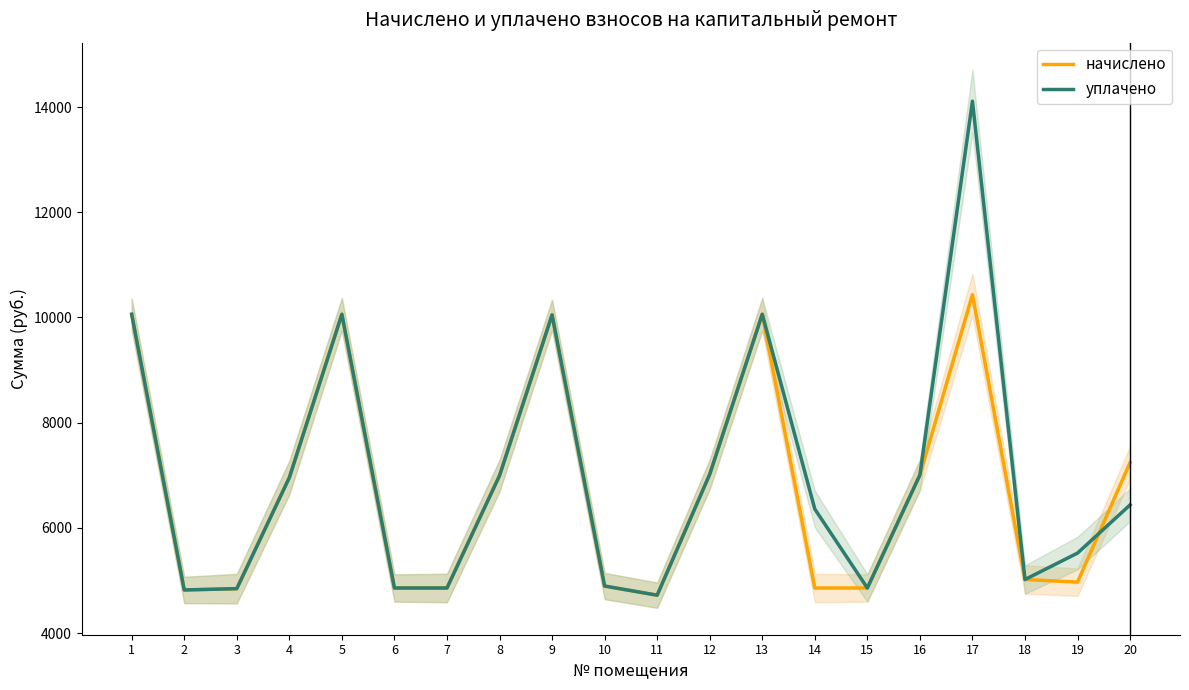

At which category does уплачено reach its first local peak?

5